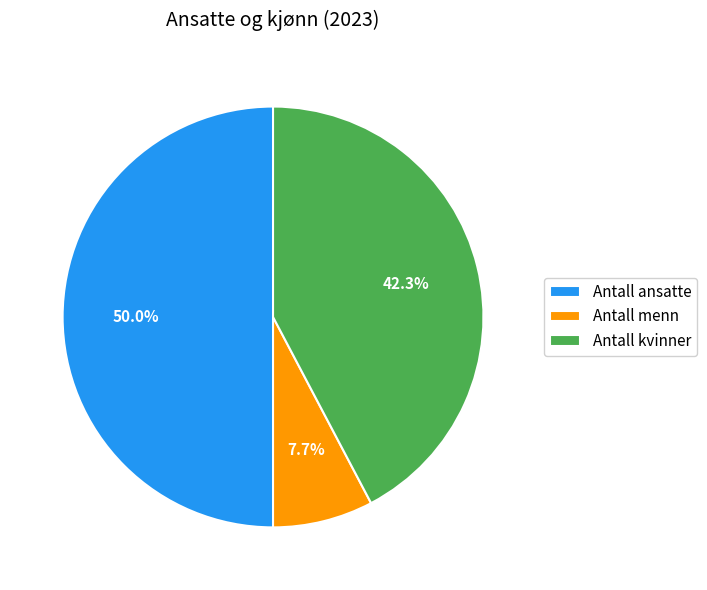

Which has a higher value, Antall kvinner or Antall menn?

Antall kvinner